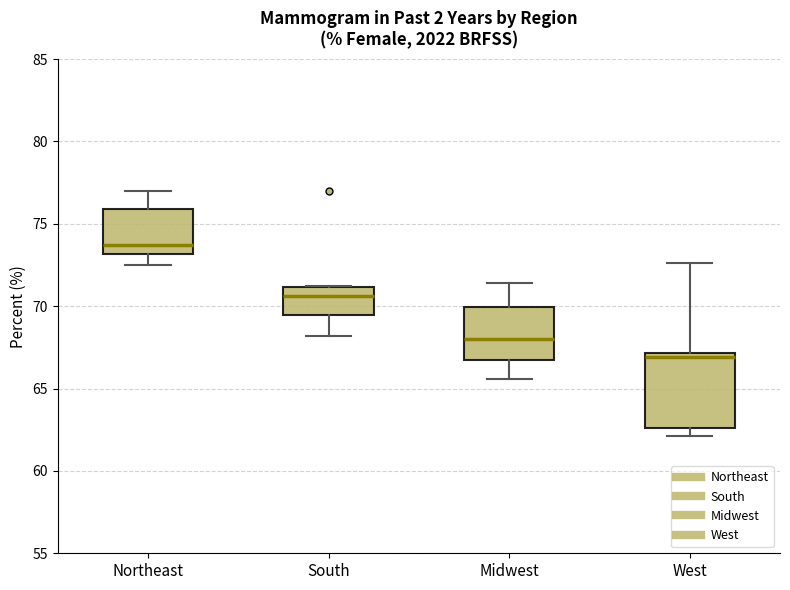

Which box is the tallest, from its lower edge to its upper edge?

West